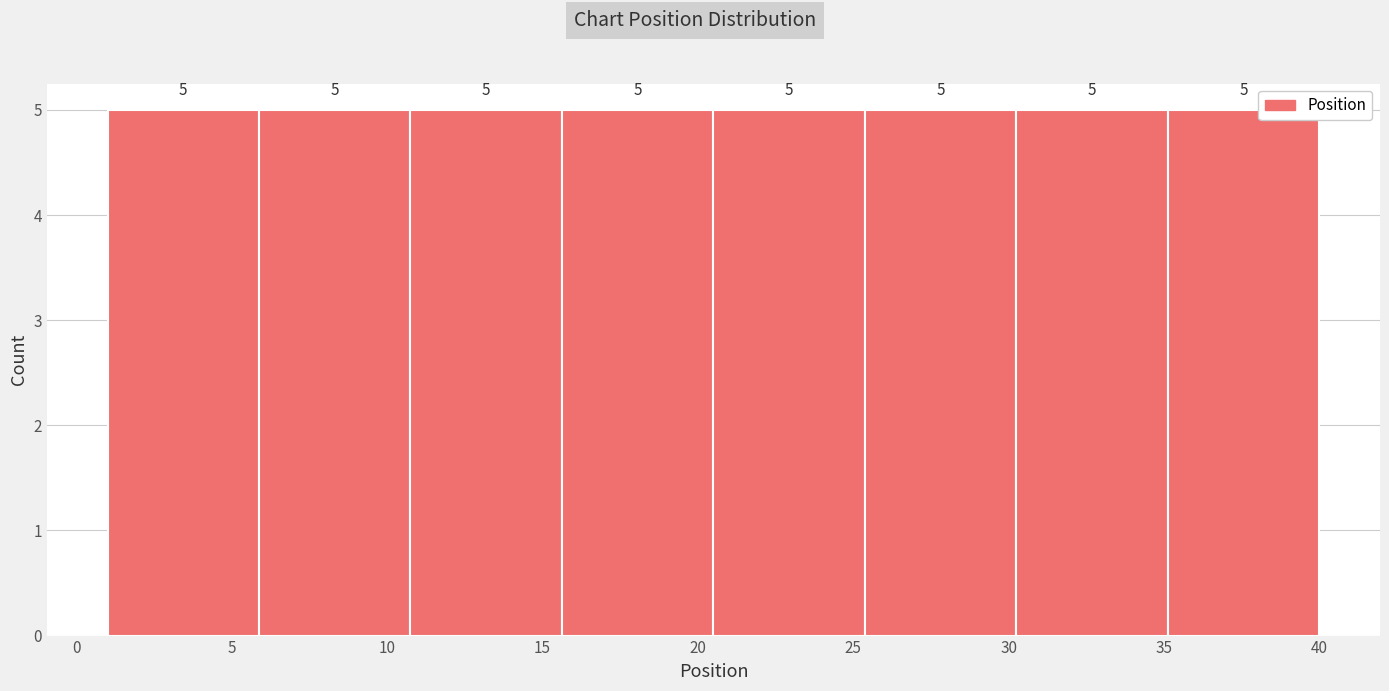

Reading left to right, list every bar in this chart as the range it spans on the x-axis followed by its height. The bar edges are not printed on the chart, so give them approximately, as read against the axis.

1.0 to 6.0: 5
6.0 to 11.0: 5
11.0 to 15.5: 5
15.5 to 20.5: 5
20.5 to 25.5: 5
25.5 to 30.5: 5
30.5 to 35.0: 5
35.0 to 40.0: 5